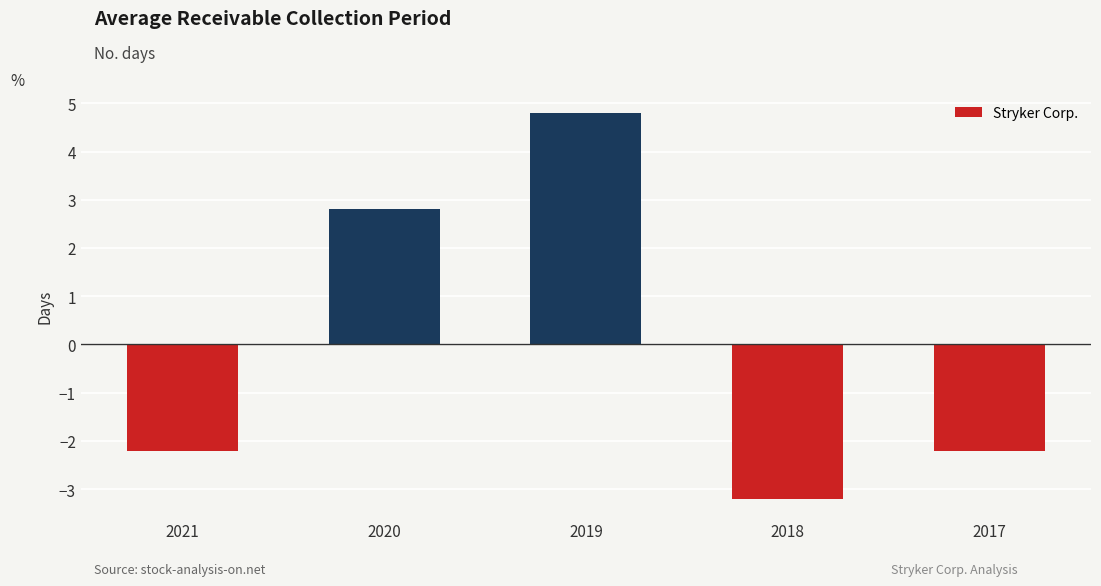

What is the value of the 3rd bar from the left?

4.8